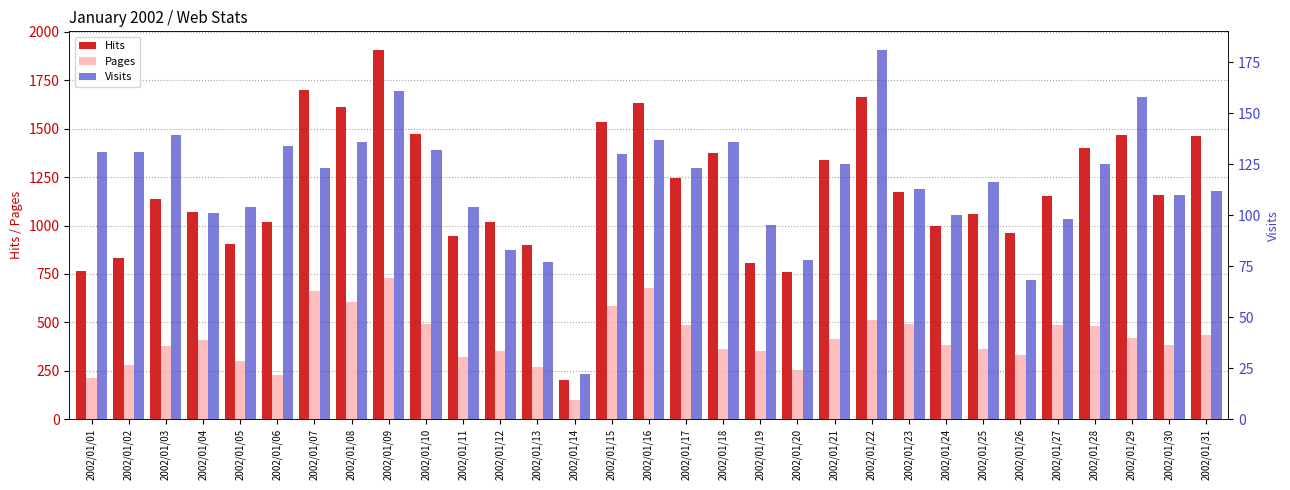

Which category has the lowest value in the Visits series?

2002/01/14